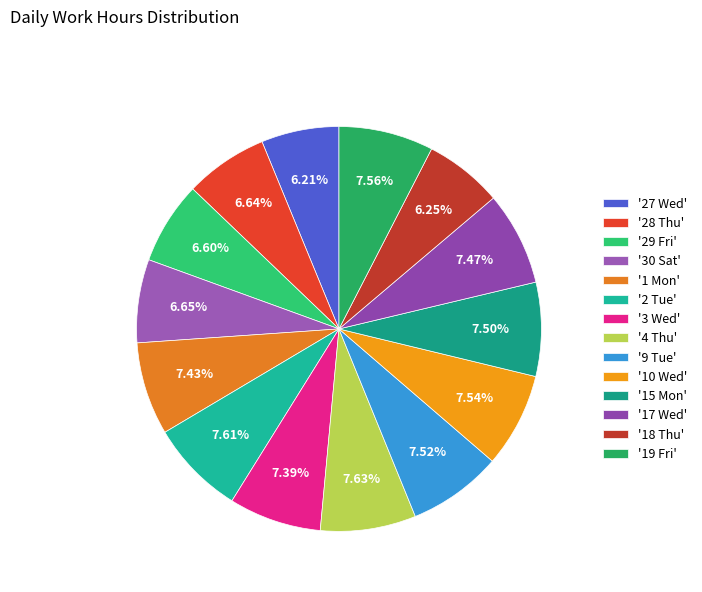

Which category has the smallest portion of the pie?

27 Wed